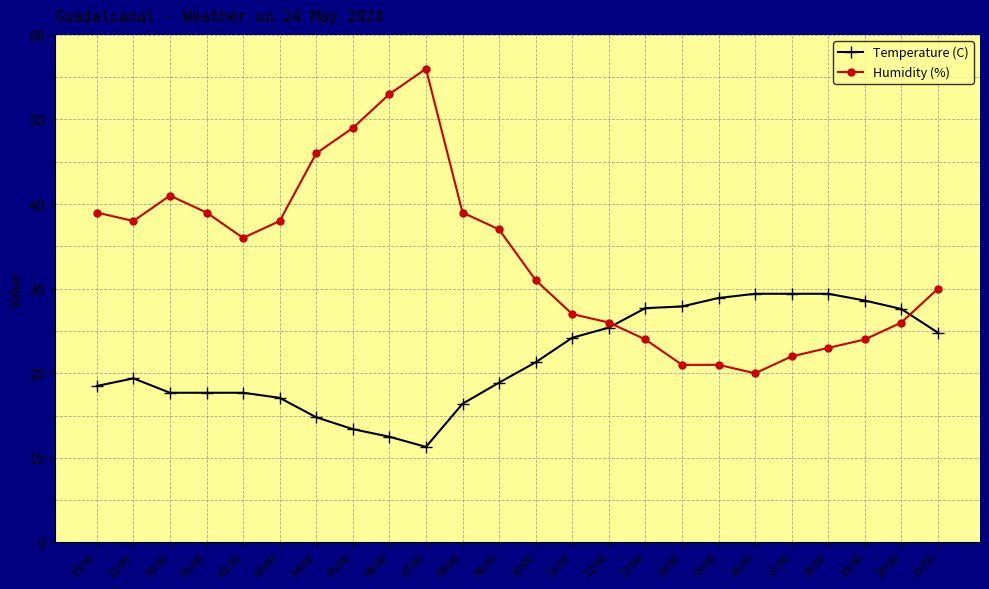

Rank the series at 06:00 from lowest to highest value.

Temperature (C), Humidity (%)